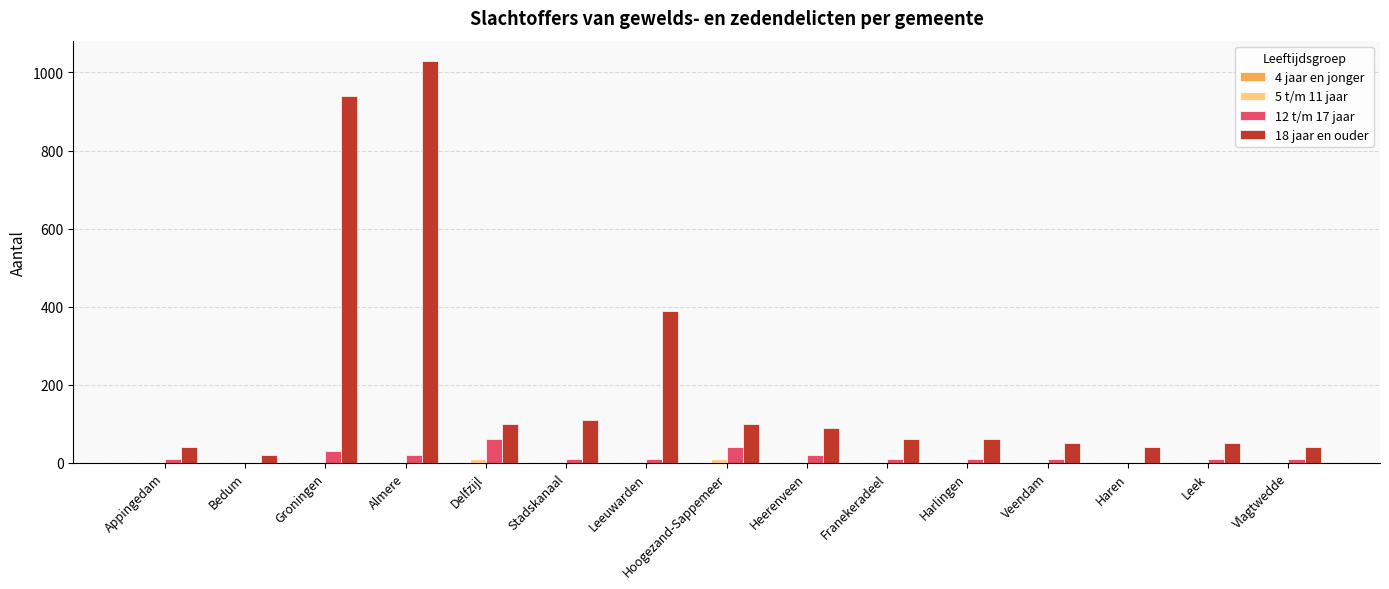

What is the maximum value shown in the chart?

1030